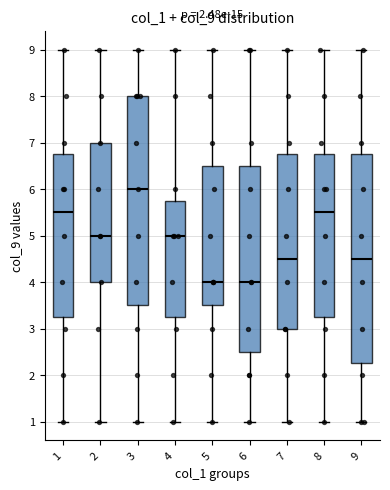

Where does the median line of the box at x = 4 sit on the y-axis? The values are not printed on the chart, so give them approximately, as read against the axis.

5.0